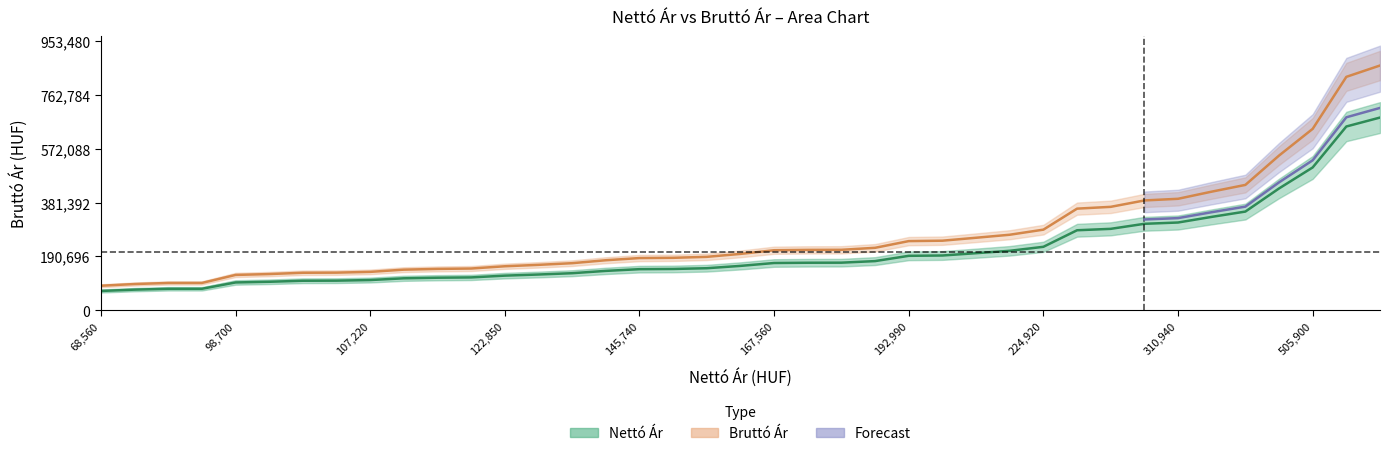

What is the total value across all series at 73290?

166368